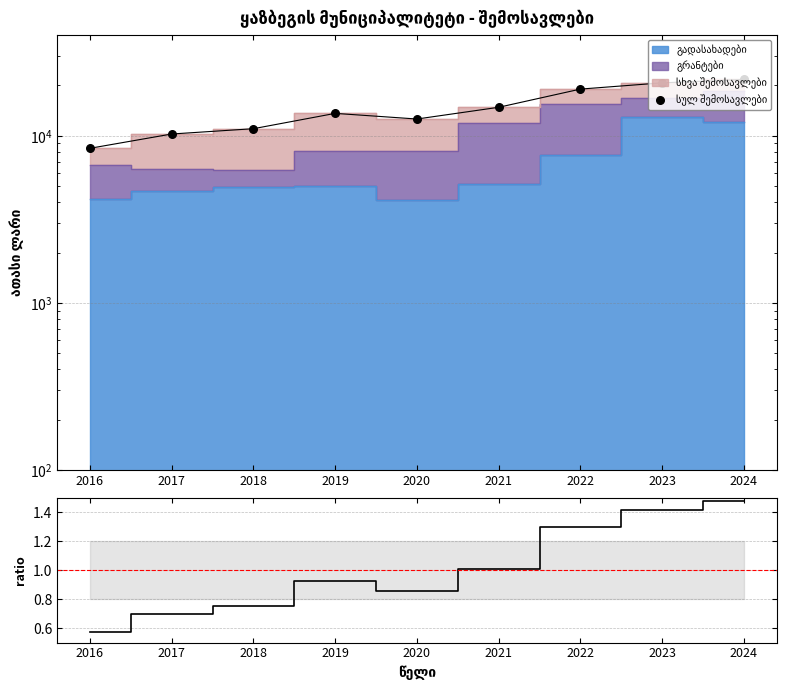

Approximately how many times larger is the value at 2021 compared to 2022?

0.8